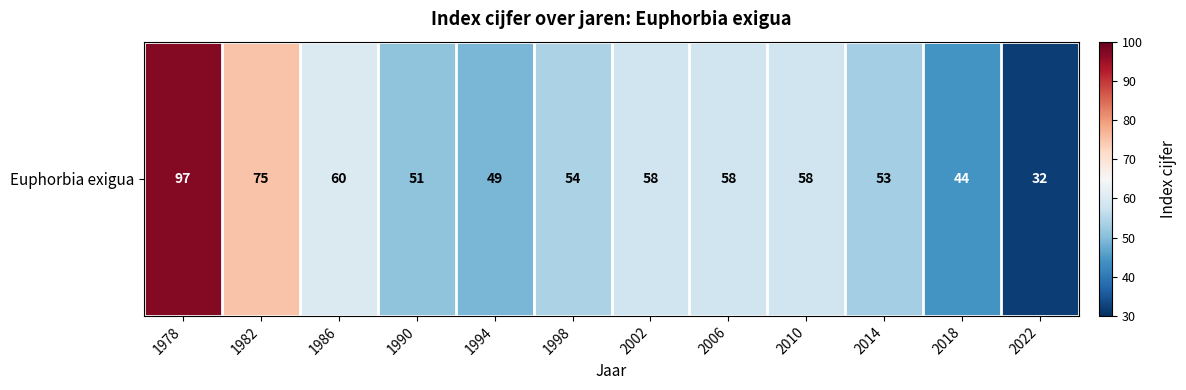

Which has a higher value, 1994 or 2022?

1994